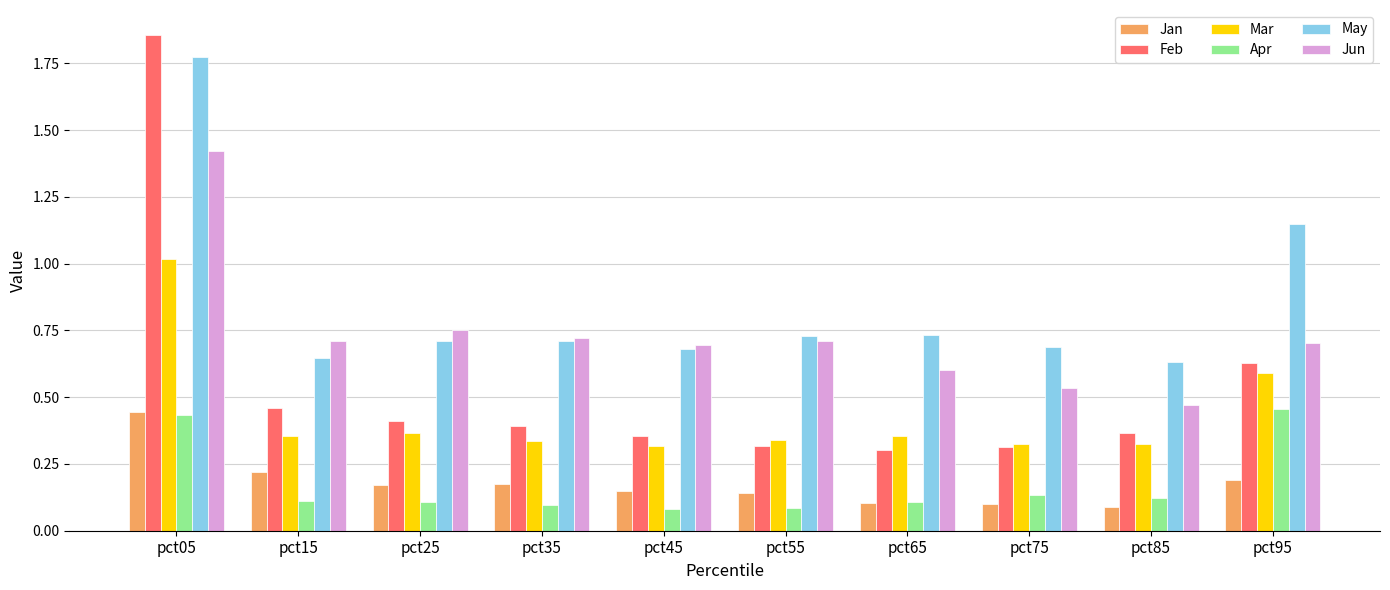

How many groups of bars are there?

10